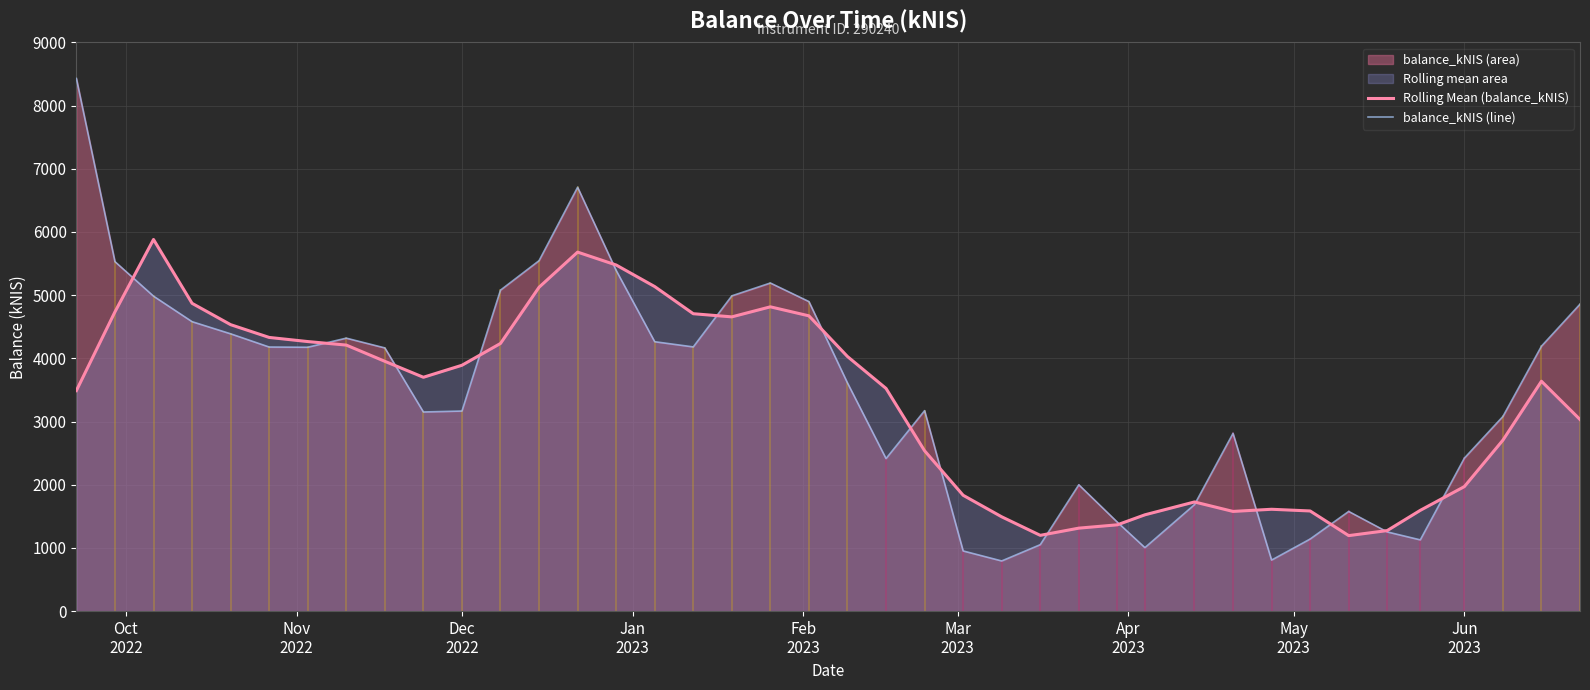

What is the difference between the maximum and second lowest values in the balance_kNIS (line) series?

7620.5